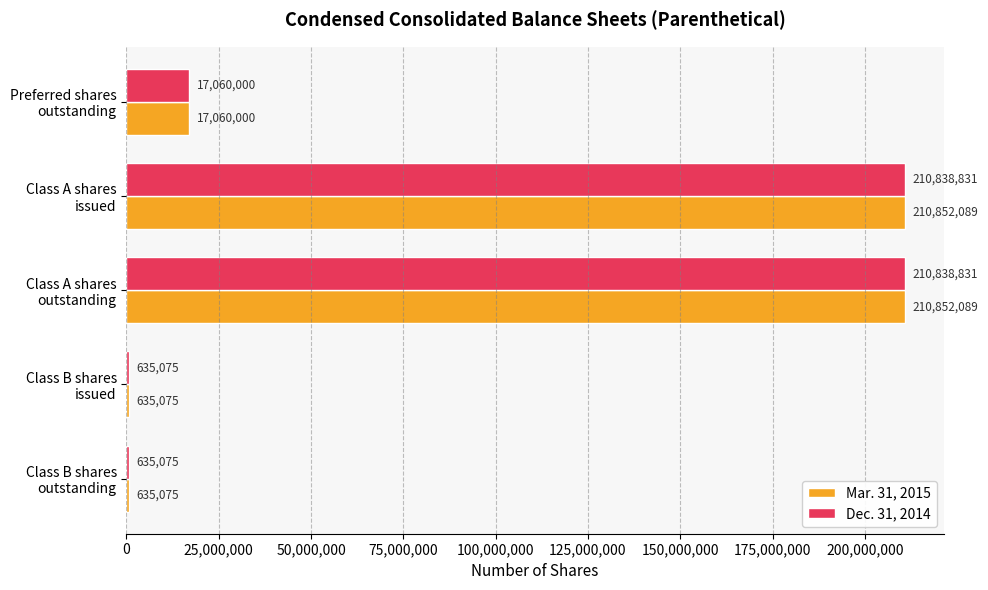

Which series has the largest total across all categories?

Mar. 31, 2015